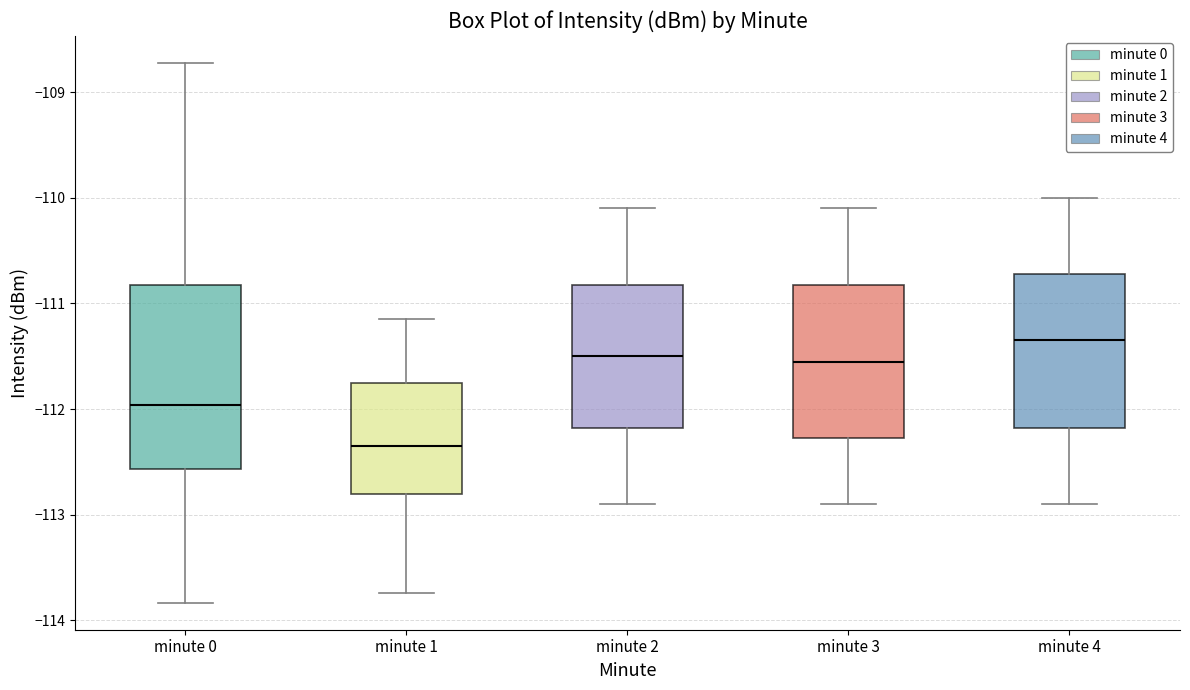

Reading left to right, transcribe this box plot: for each box, give where its median line is, the range the box spans, and where its two whiskers end, as read against the y-axis. The values are not printed on the chart, so give them approximately, as read against the axis.

minute 0: median -112.0, box -112.6 to -110.8, whiskers -113.8 to -108.7
minute 1: median -112.3, box -112.8 to -111.8, whiskers -113.7 to -111.1
minute 2: median -111.5, box -112.2 to -110.8, whiskers -112.9 to -110.1
minute 3: median -111.5, box -112.3 to -110.8, whiskers -112.9 to -110.1
minute 4: median -111.3, box -112.2 to -110.7, whiskers -112.9 to -110.0